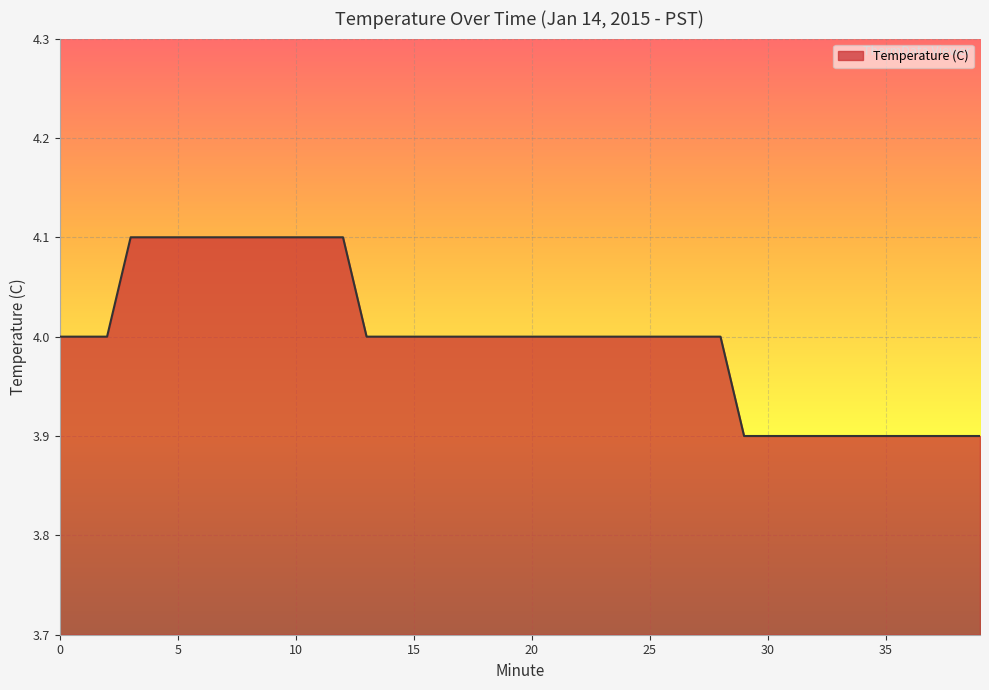

What is the greatest value displayed?

4.1